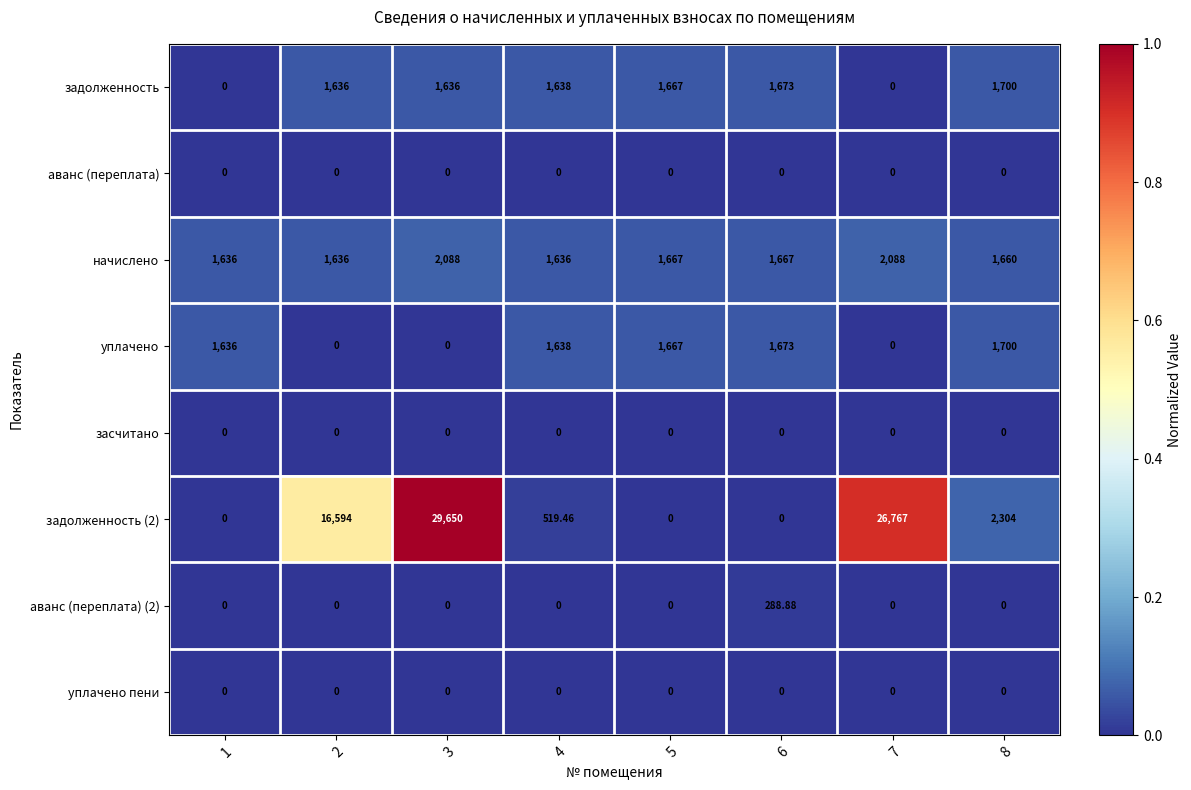

Is the value of аванс (переплата) at 2 greater than the value of задолженность at 4?

No